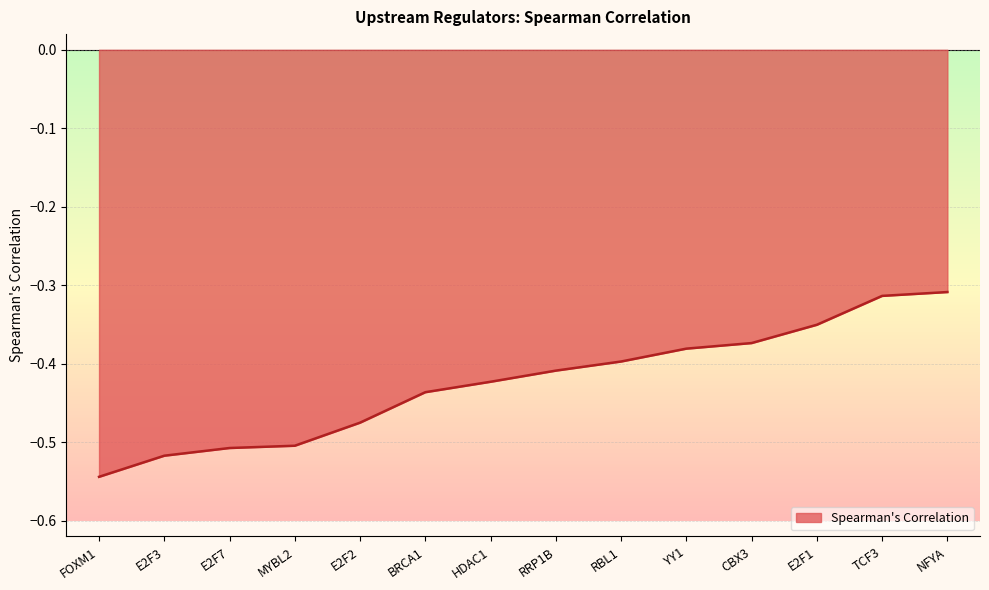

Which label corresponds to the smallest value in the chart?

FOXM1